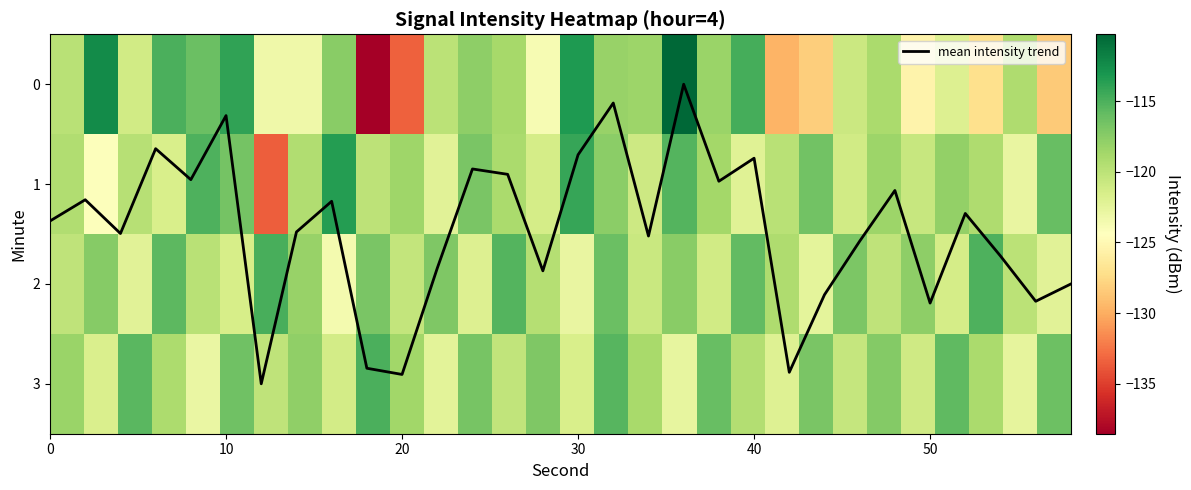

What is the maximum value for mean intensity trend?

3.0